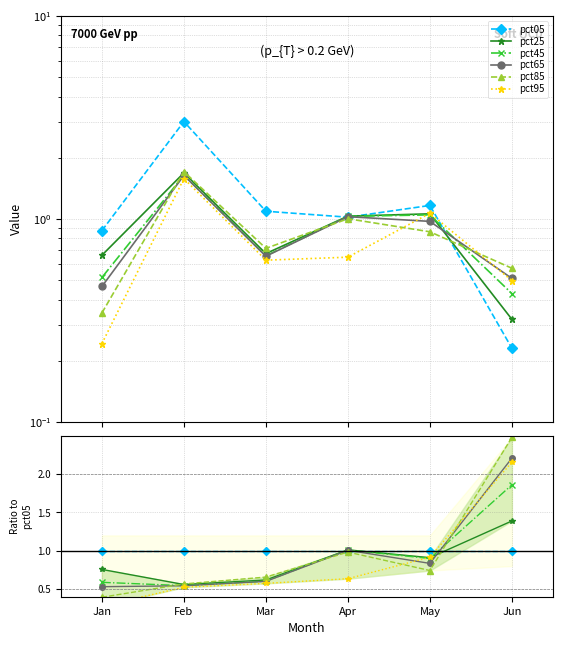

Which series ends up on top after the final intersection of pct45 and pct95?

pct95